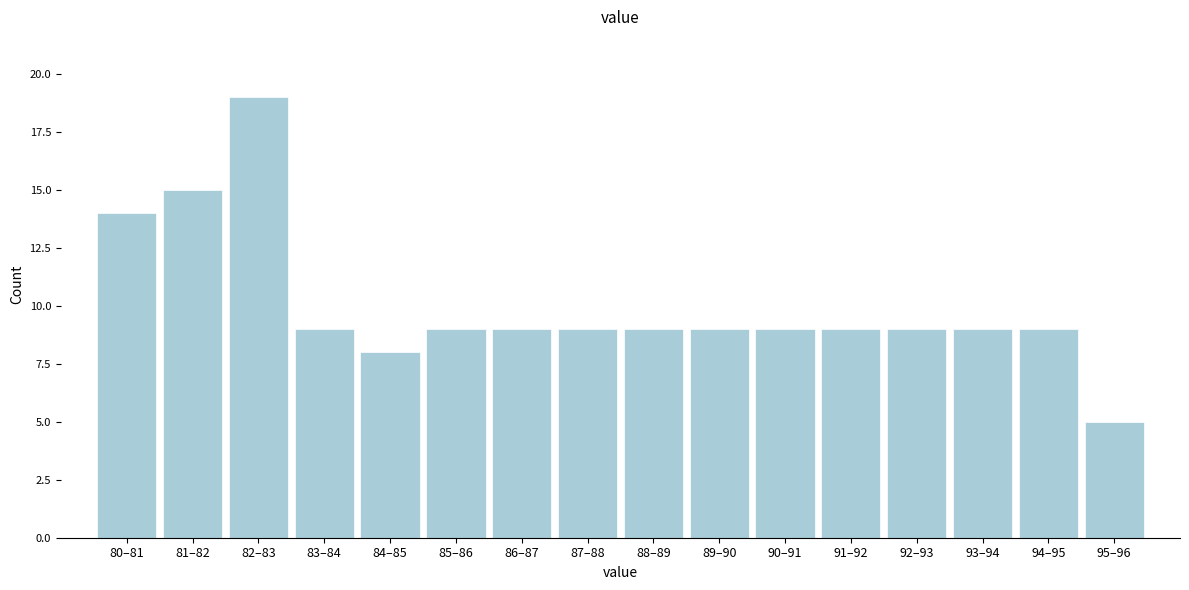

Reading left to right, list all the values displayed in this chart.

14	15	19	9	8	9	9	9	9	9	9	9	9	9	9	5